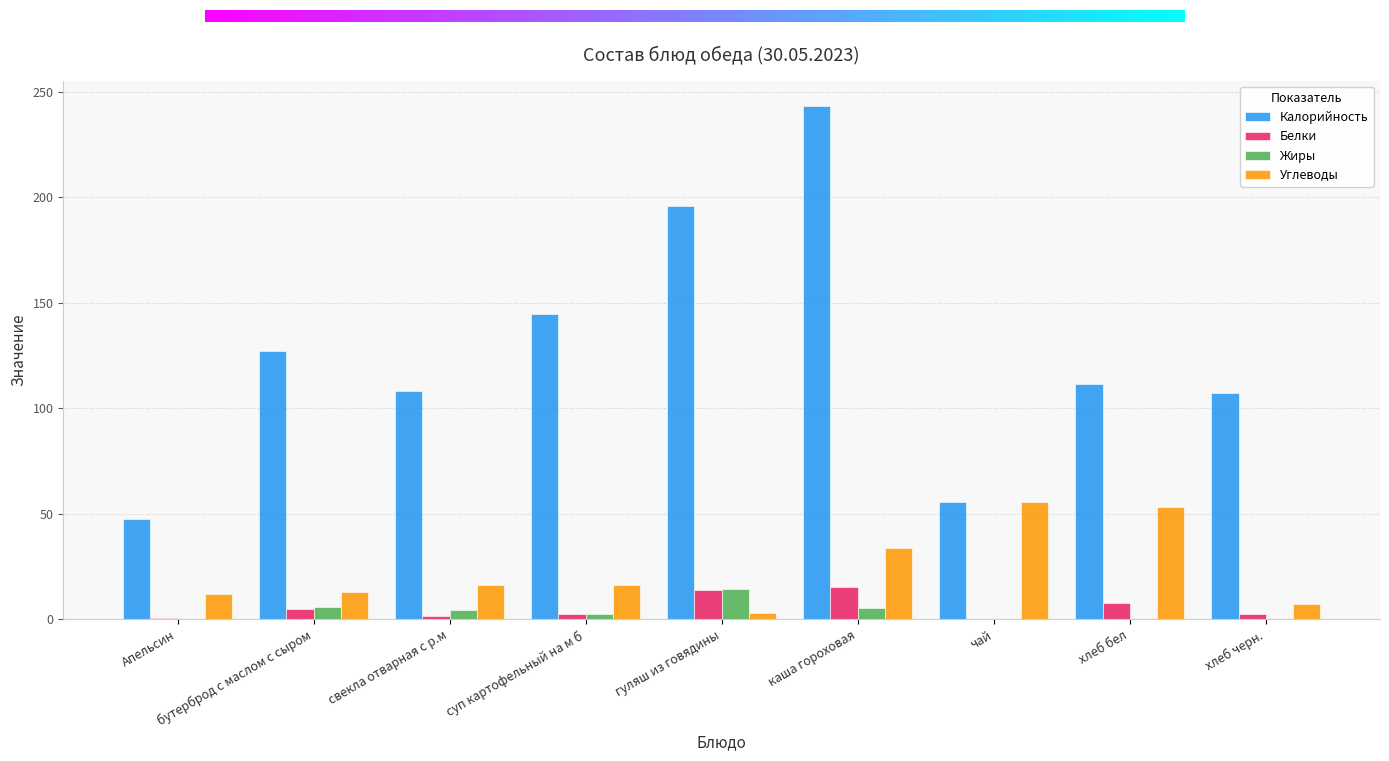

Is the value of Жиры at Апельсин greater than the value of Калорийность at хлеб черн.?

No